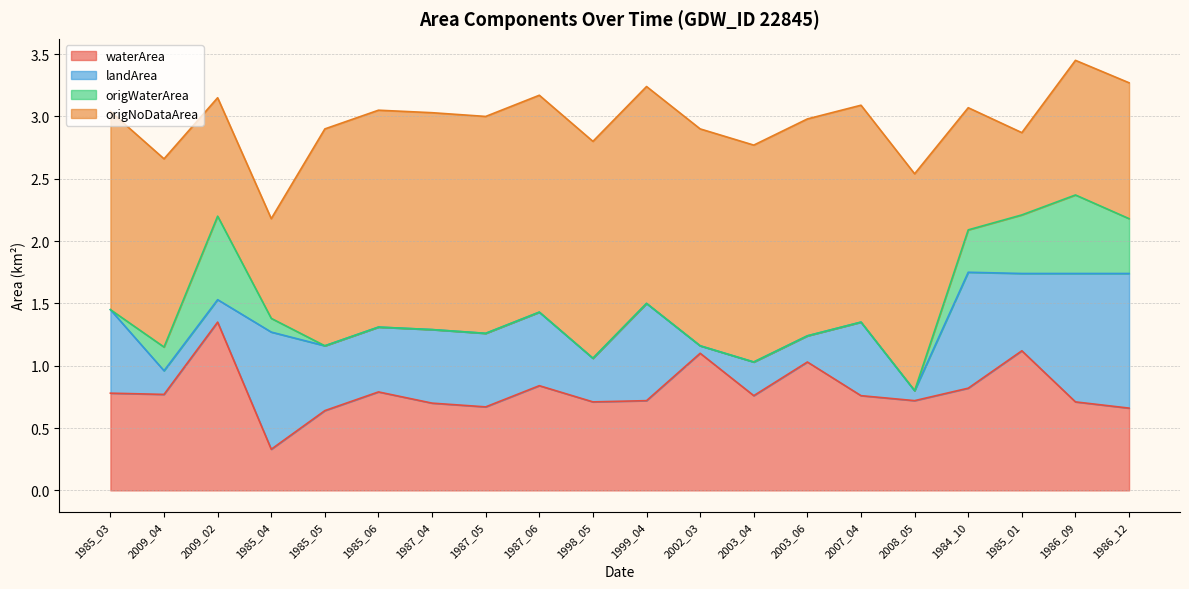

How many lines are shown in the chart?

4